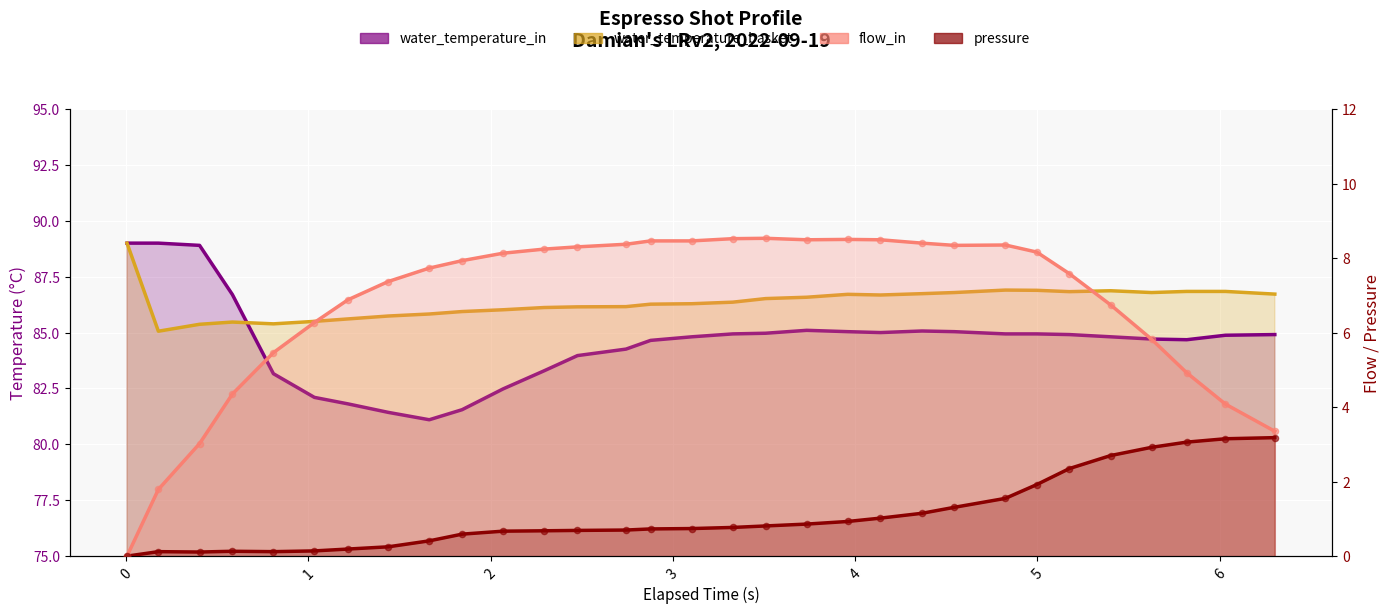

What are all the series names shown in the legend?

flow_in, pressure, water_temperature_in, water_temperature_basket